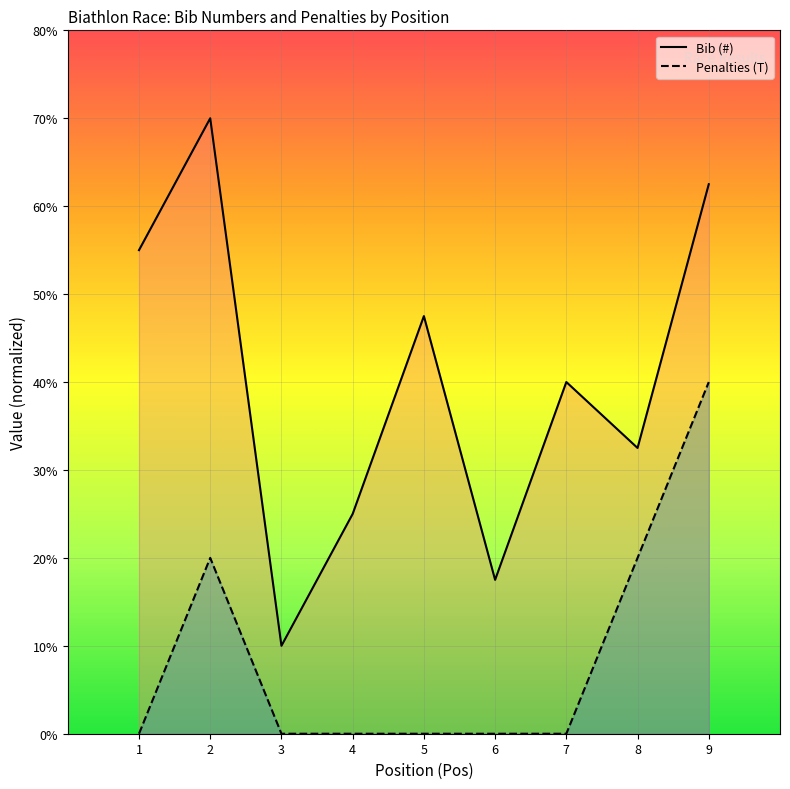

At which category is the sum across all series the highest?

9